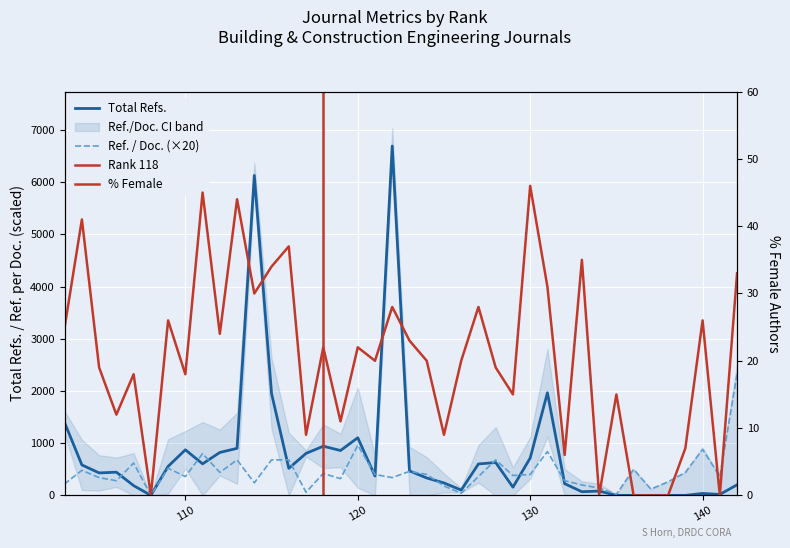

What is the greatest value displayed?

6692